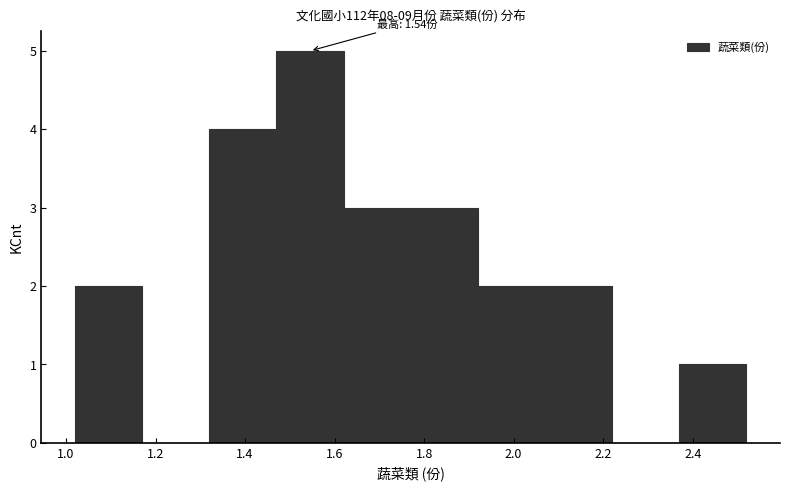

Over which range of the x-axis is the bar tallest?

1.47 to 1.62